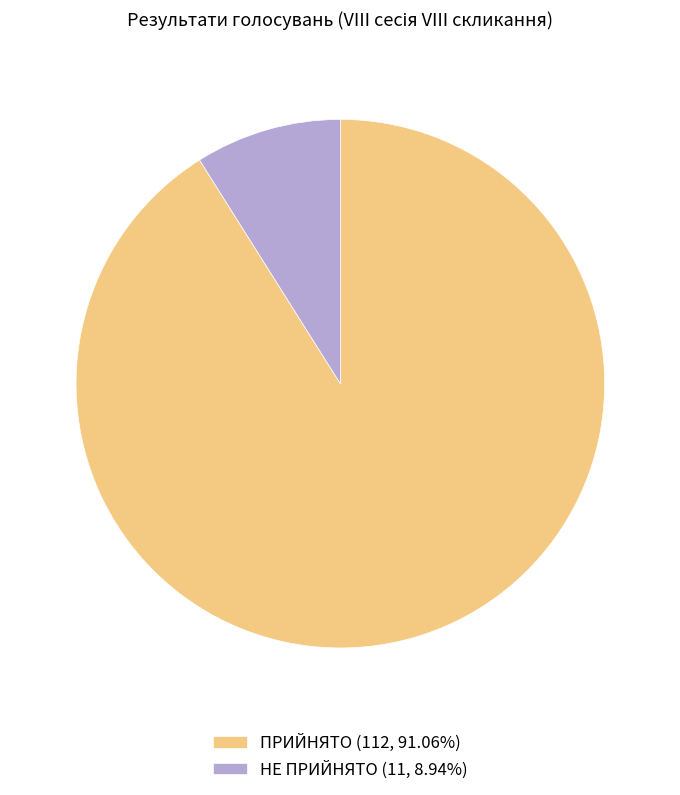

How many slices are in this pie chart?

2